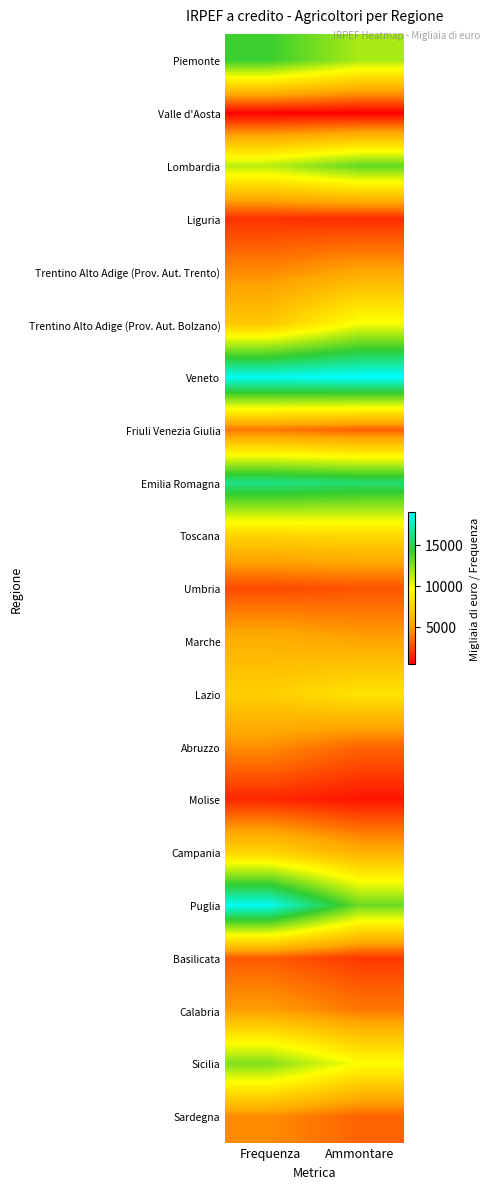

What is the greatest value displayed?

19018